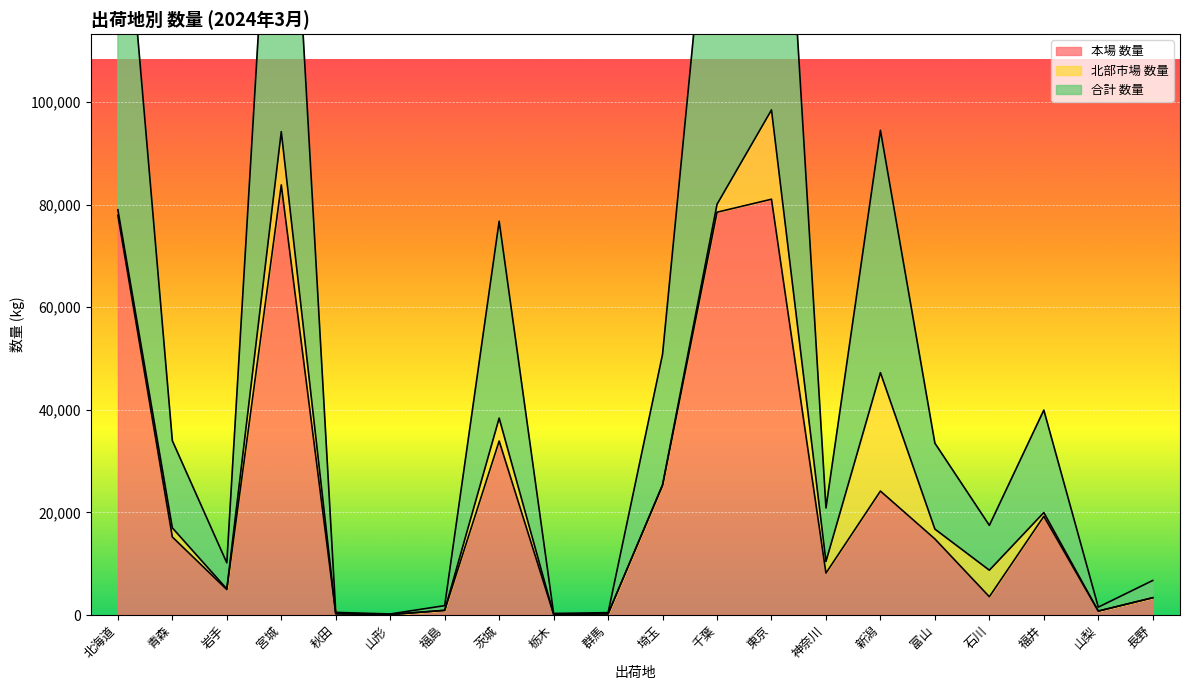

Which series has the largest total across all categories?

合計 数量